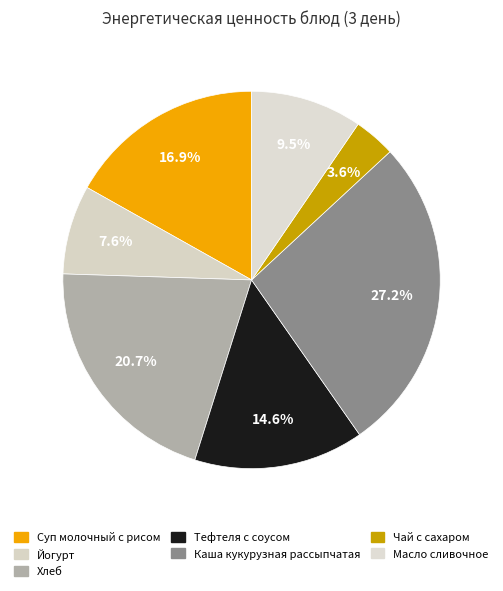

To the nearest percent, what is the difference between the Масло сливочное and Йогурт slice percentages?

2%